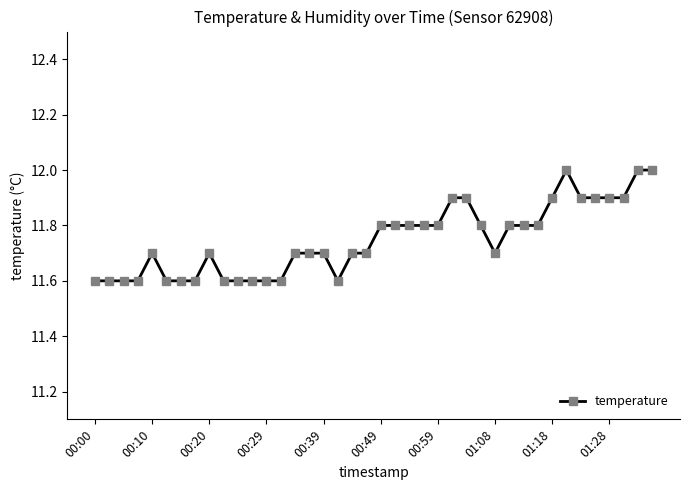

What is the greatest value displayed?

12.0